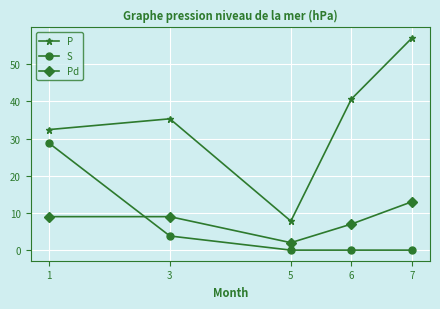

True or false: P and Pd intersect in this chart.

False